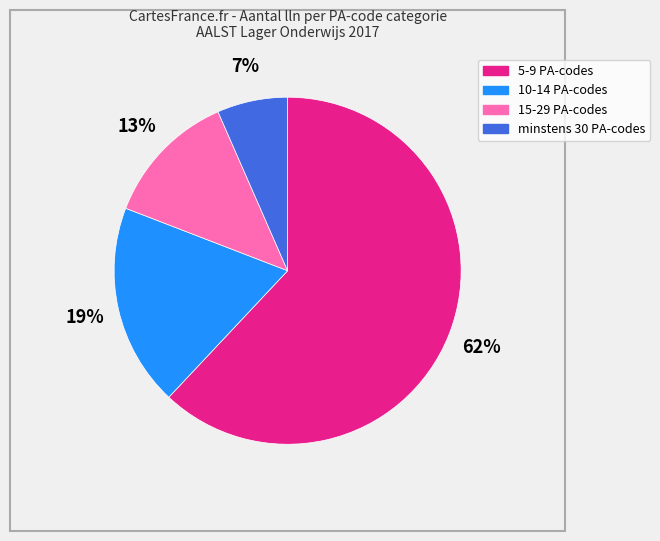

True or false: 5-9 PA-codes accounts for 62% of the total.

True